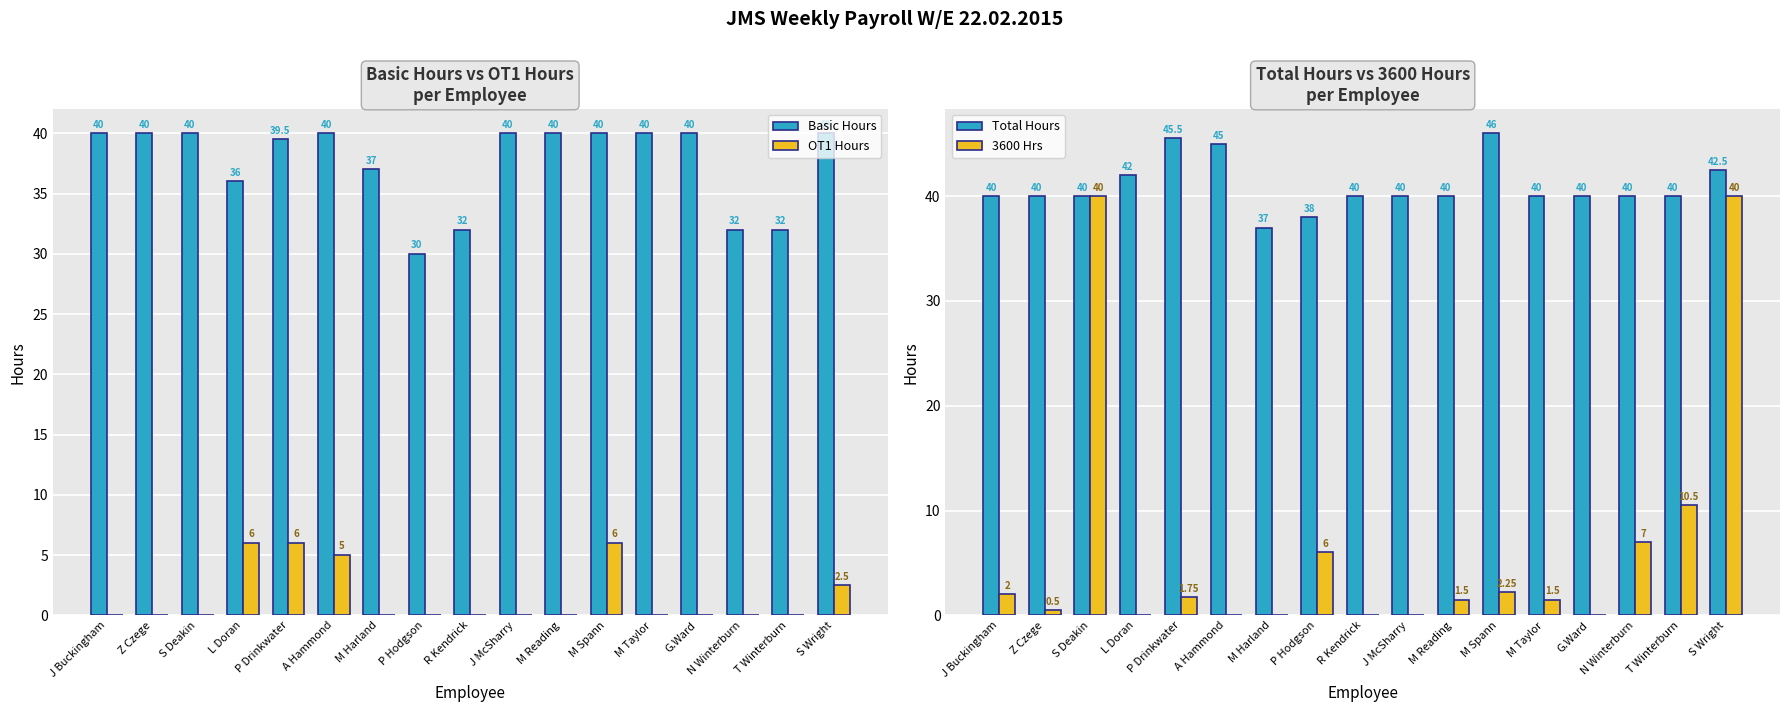

What are all the series names shown in the legend?

Basic Hours, OT1 Hours, Total Hours, 3600 Hrs